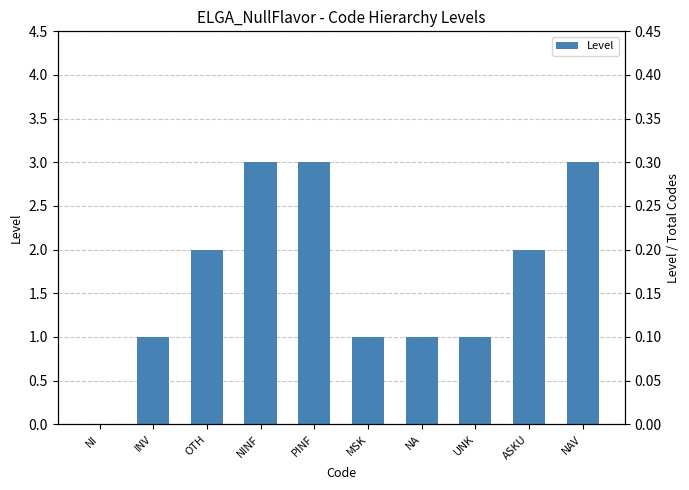

How many data points are less than 2?

5